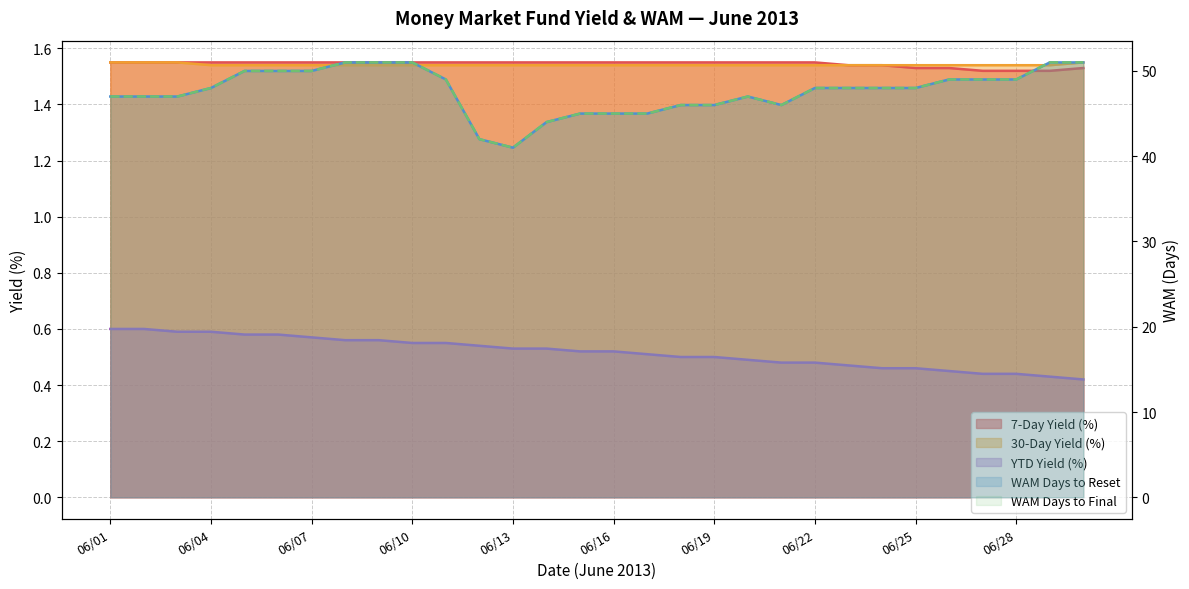

True or false: 7-Day Yield (%) and 30-Day Yield (%) cross at least once.

False